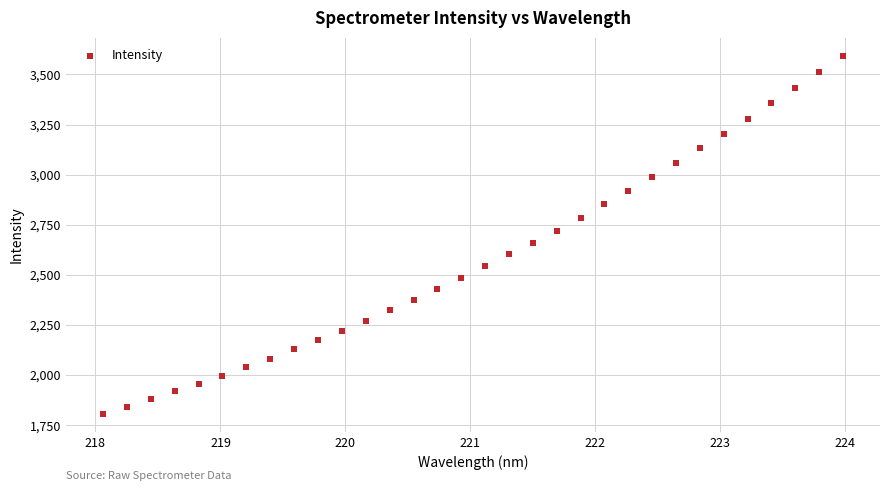

What is the range of Y values (max minus min)?

1787.4